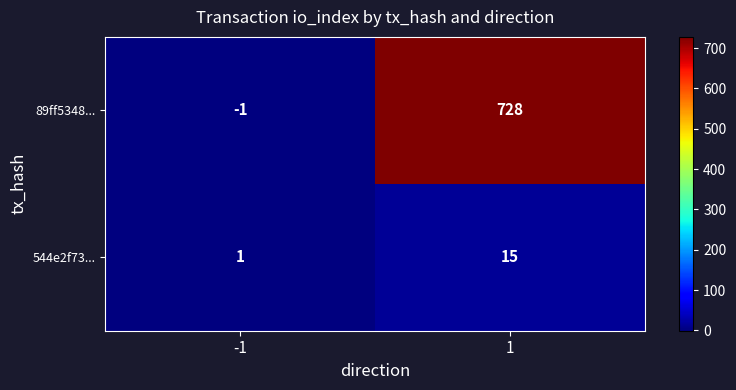

How many categories are shown in the chart?

2